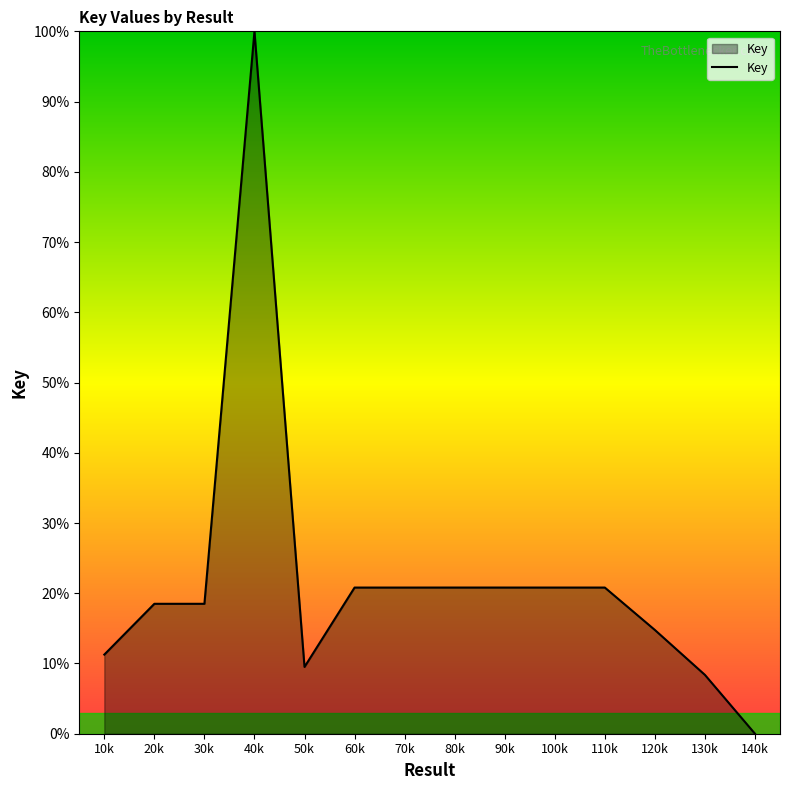

Does the chart have visible grid lines?

No